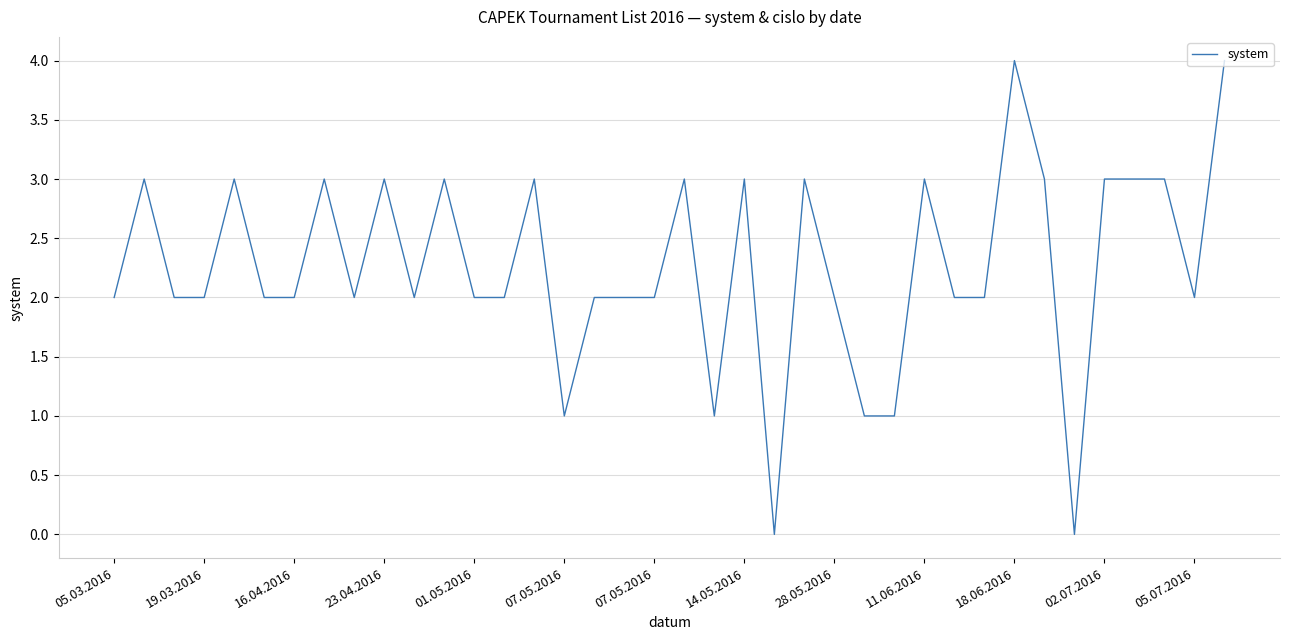

What is the difference between the maximum and minimum values?

4